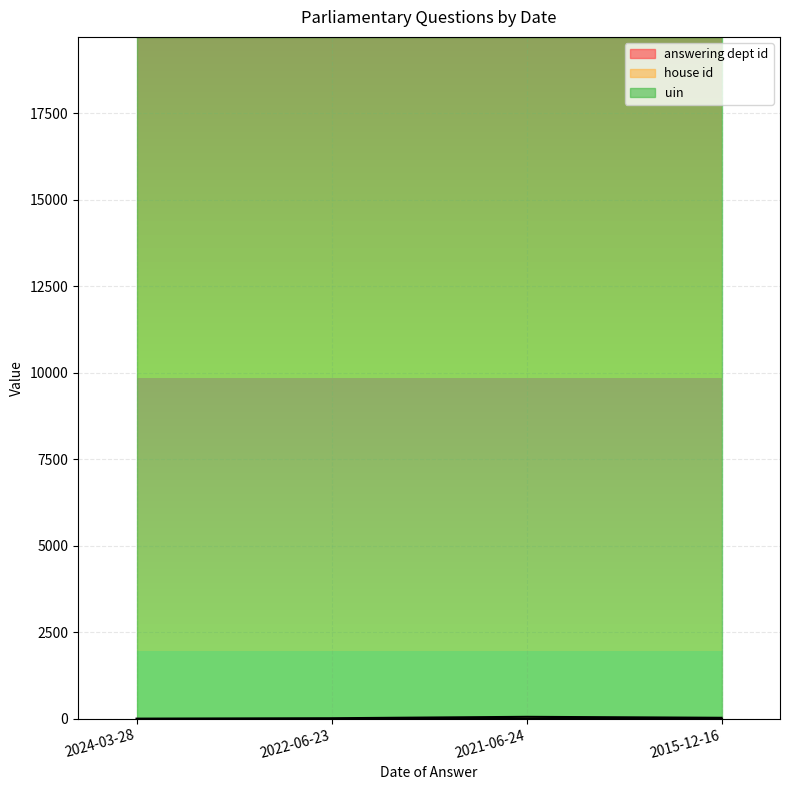

What is the approximate value of answering dept id at 2015-12-16?

26